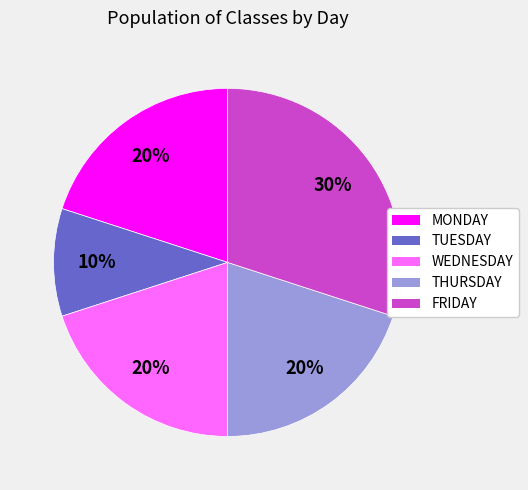

What is the ratio of the value at THURSDAY to the value at WEDNESDAY?

1.0